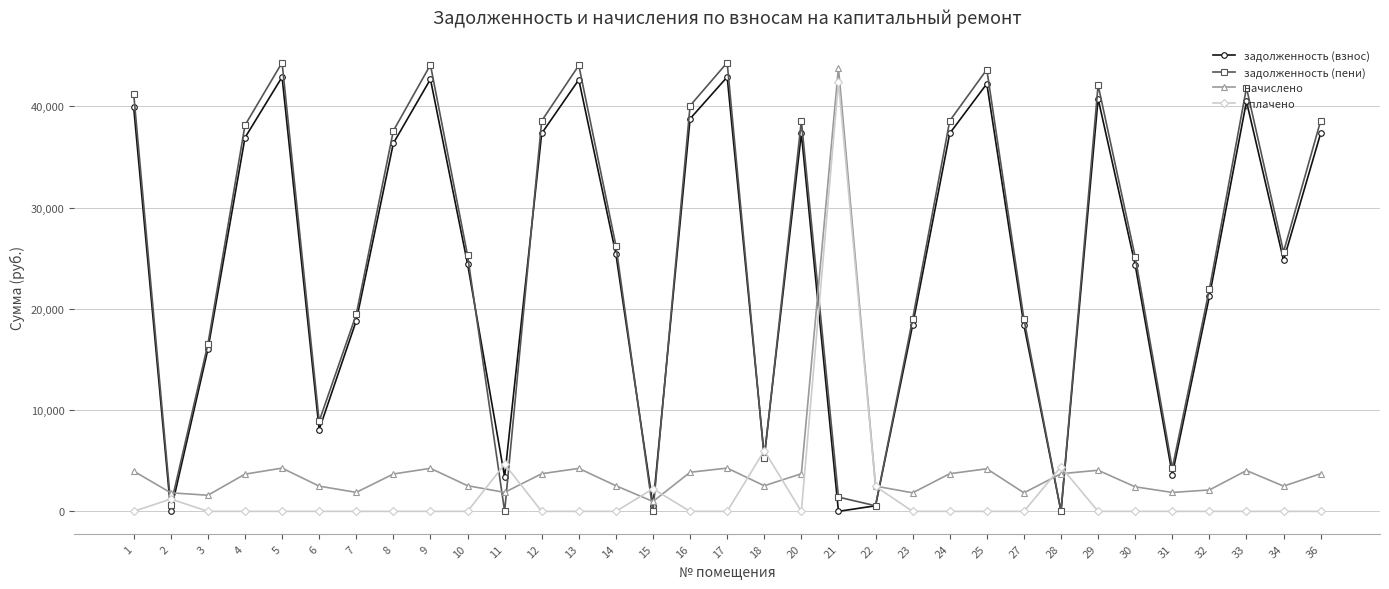

What is the value of the задолженность (пени) point at the 1st from the left?

41223.9